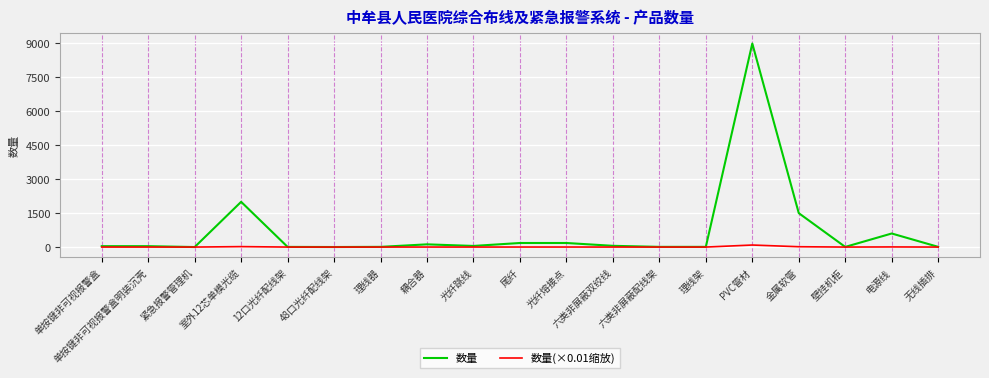

Between 室外12芯单模光缆 and 壁挂机柜, which series saw the biggest shift?

数量